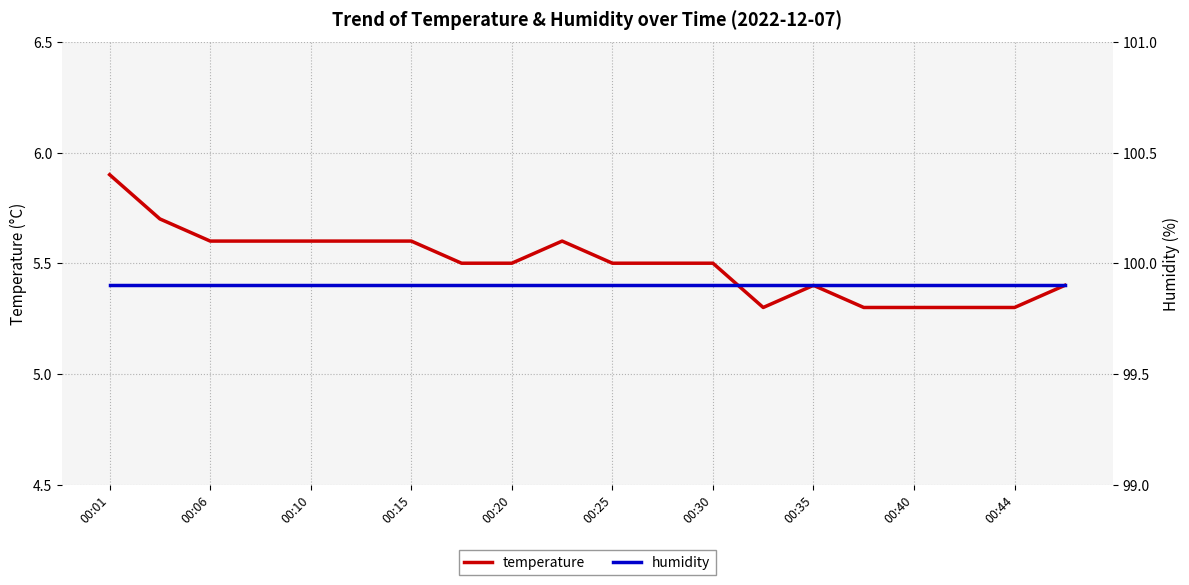

At 13, list the series in order from largest to smallest.

humidity, temperature